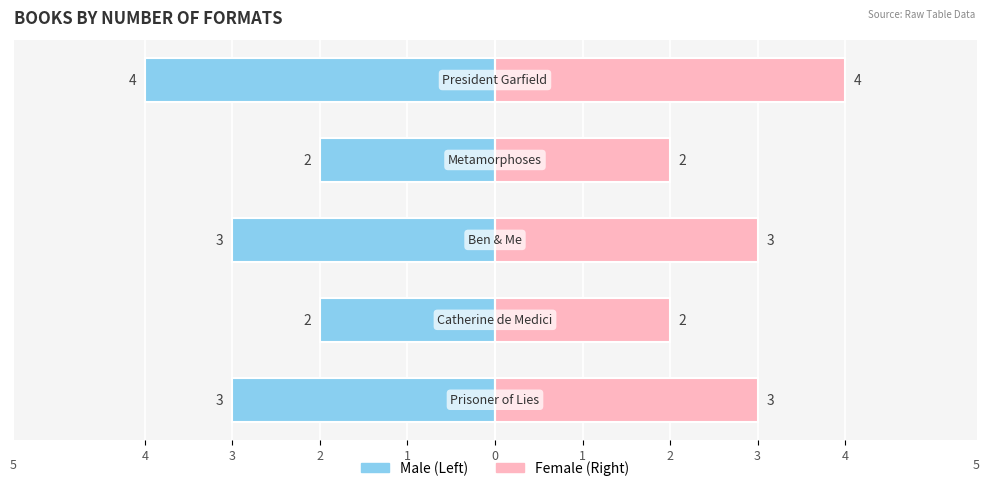

How many data points in Male are above -3?

2